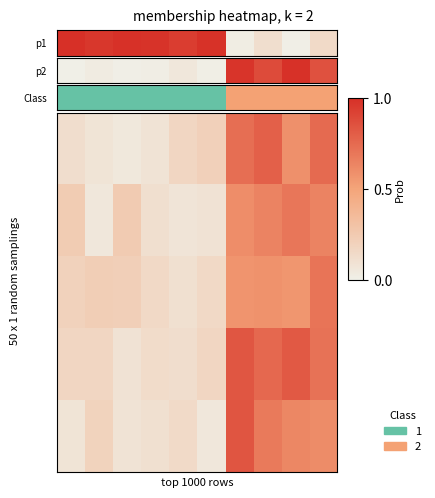

At which category does the chart reach its peak across all series?

6